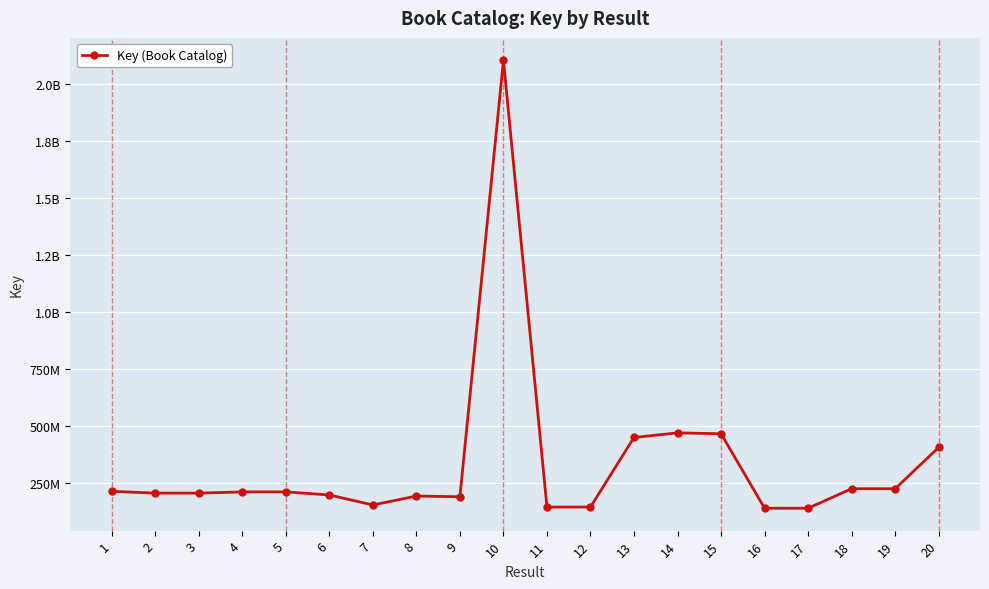

At which label is the value closest to 1123384799?

14